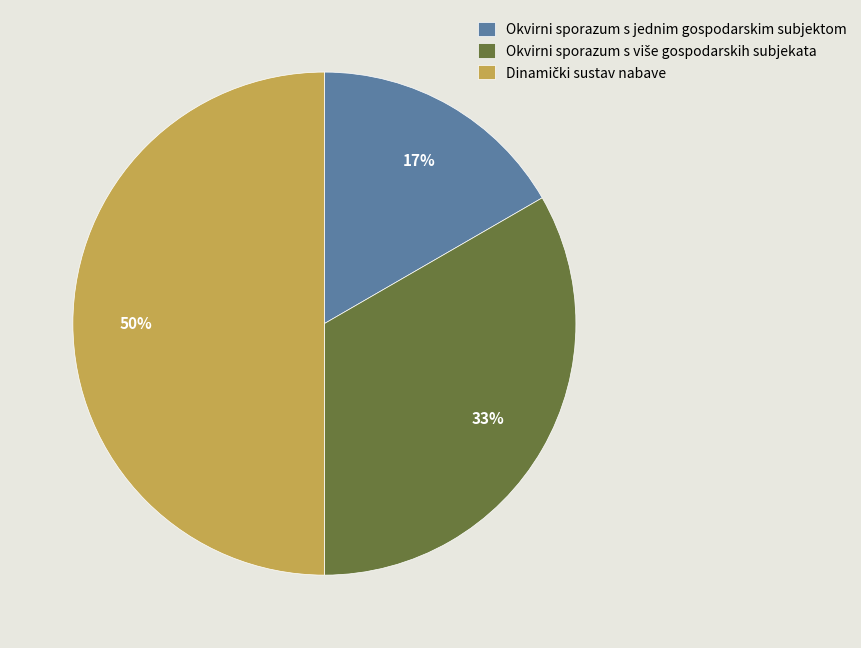

What percentage is the Okvirni sporazum s jednim gospodarskim subjektom slice, to the nearest percent?

17%